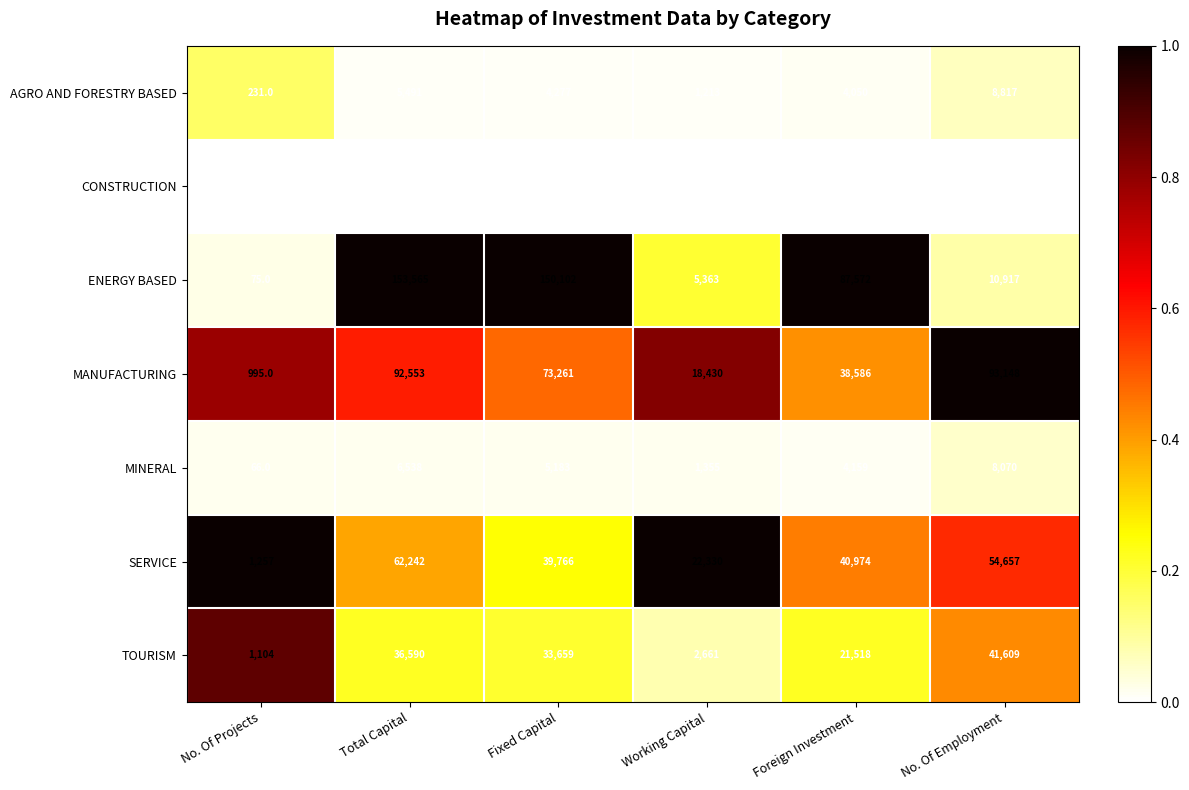

How many categories are shown in the chart?

6